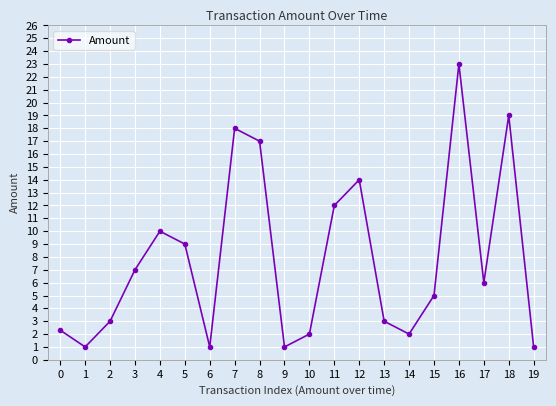

What value does the data have at 13?

3.0